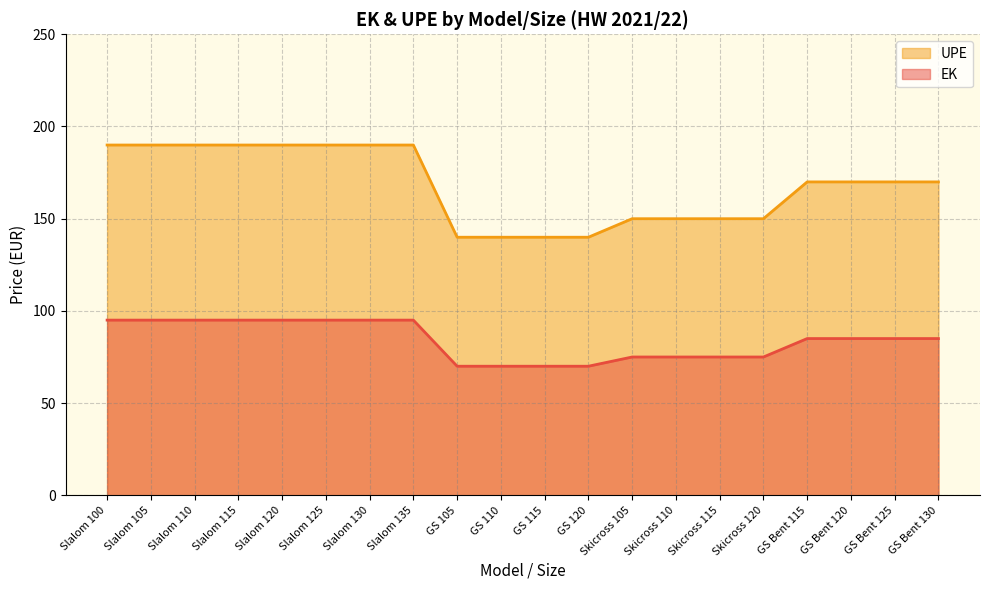

At how many categories does at least one series exceed 92?

20